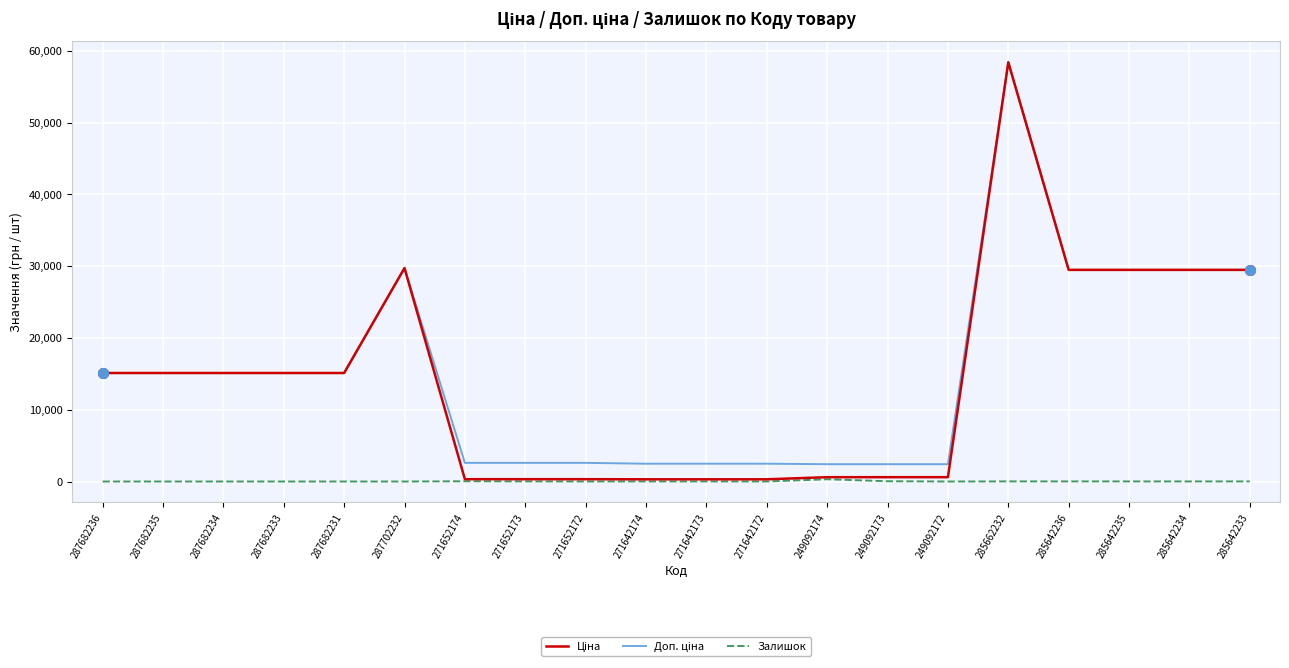

What is the greatest value displayed?

58426.5